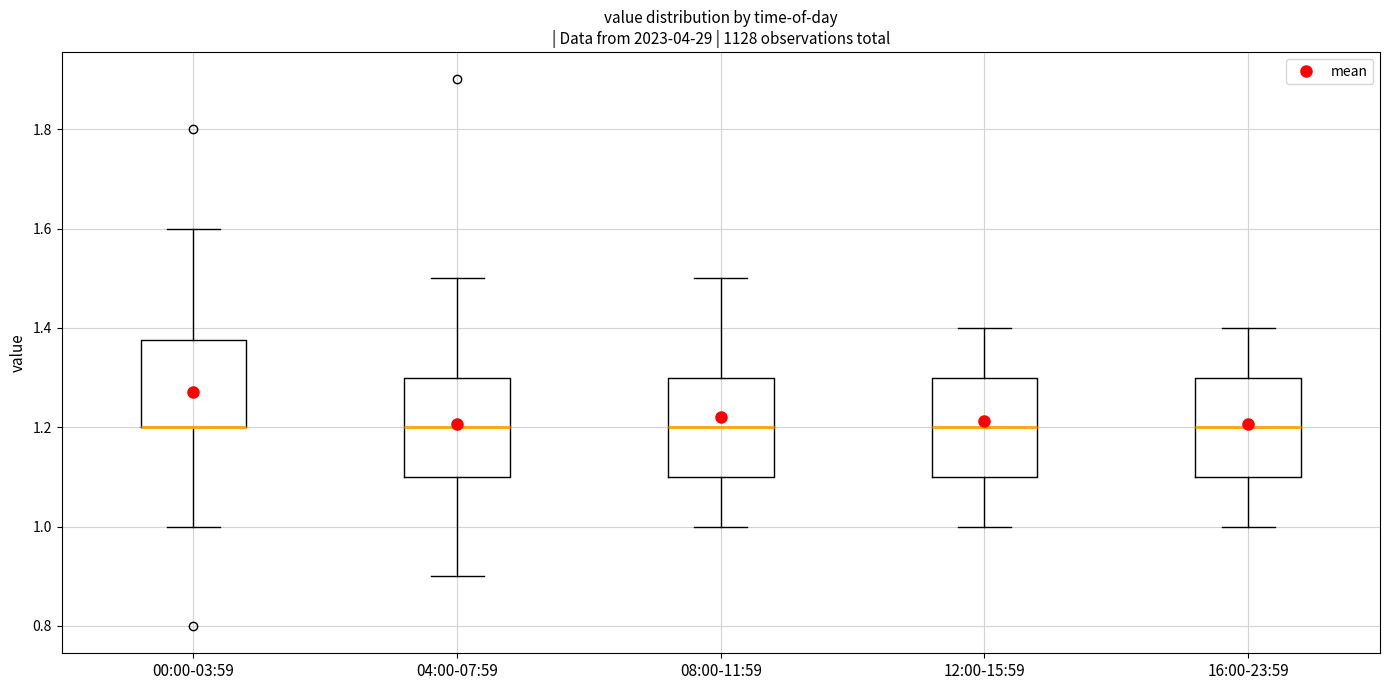

Reading left to right, read every box against the y-axis: the position of its median line, the range the box covers, and the ends of its whiskers. The values are not printed on the chart, so give them approximately, as read against the axis.

00:00-03:59: median 1.20 (drawn on the box's lower edge), box 1.20 to 1.38, whiskers 1.00 to 1.60
04:00-07:59: median 1.20, box 1.10 to 1.30, whiskers 0.90 to 1.50
08:00-11:59: median 1.20, box 1.10 to 1.30, whiskers 1.00 to 1.50
12:00-15:59: median 1.20, box 1.10 to 1.30, whiskers 1.00 to 1.40
16:00-23:59: median 1.20, box 1.10 to 1.30, whiskers 1.00 to 1.40